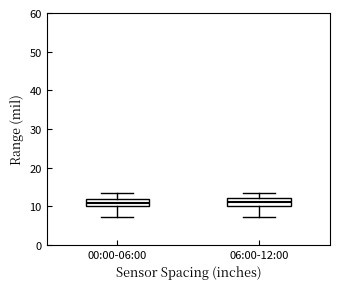

Where does the upper whisker of the box for 06:00-12:00 end on the y-axis? The values are not printed on the chart, so give them approximately, as read against the axis.

13